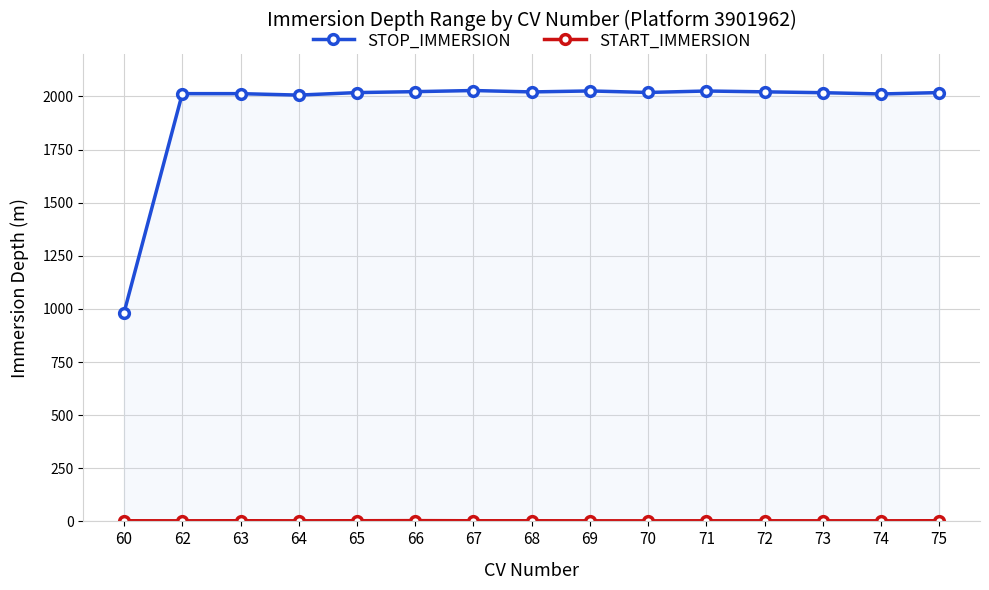

At which category does START_IMMERSION reach its first local valley?

62